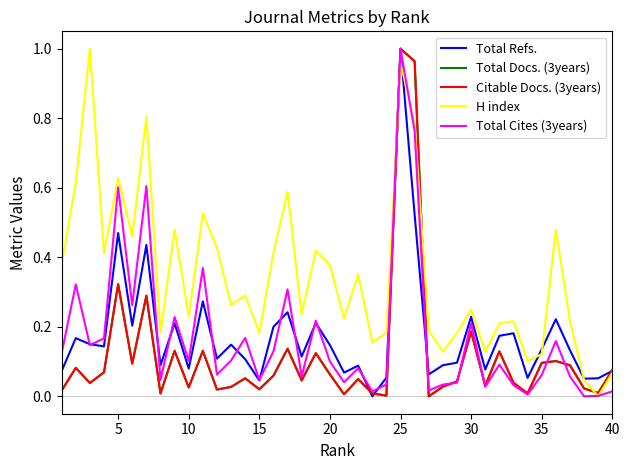

How many interior local valleys does the Total Refs. series have?

13